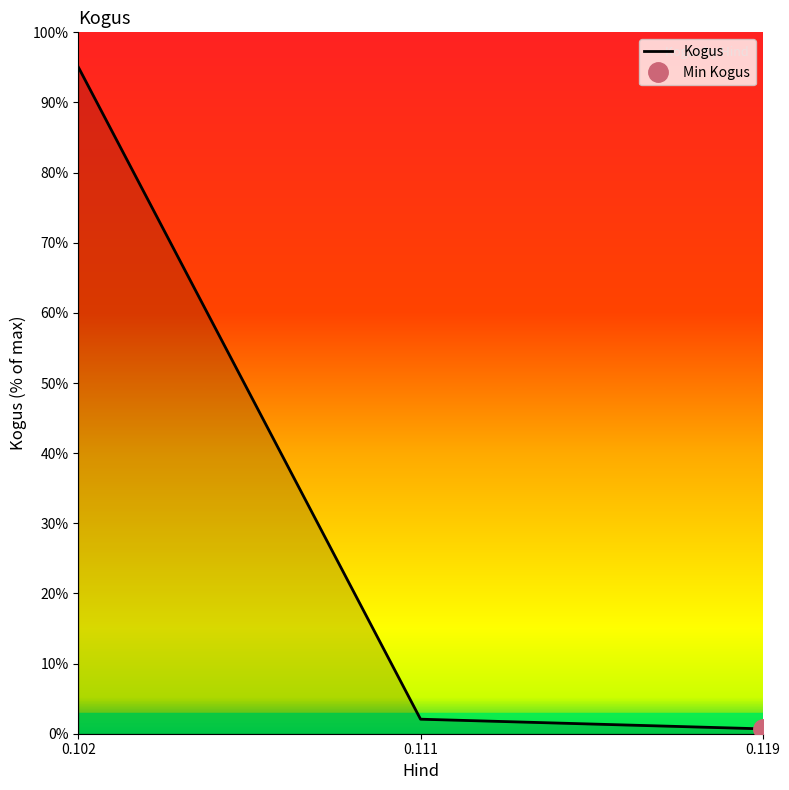

The chart shows a value of 1.1 at 0.119. True or false?

False